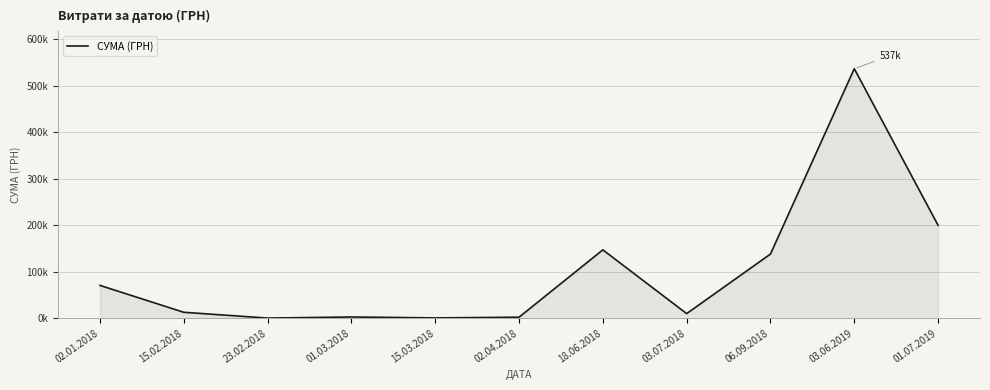

Does the chart have visible grid lines?

Yes